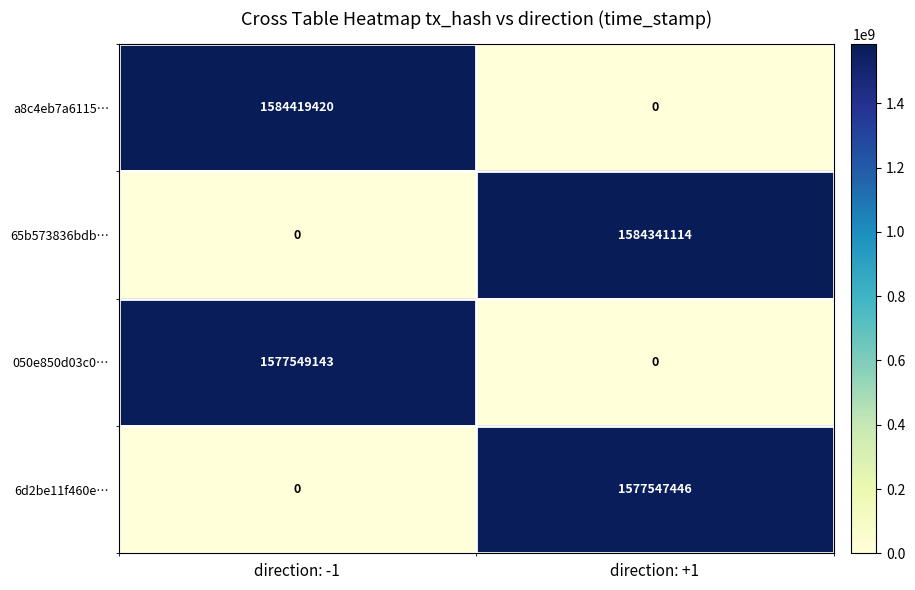

Reading right to left, extract all data points from this chart.

a8c4eb7a6115…: direction: +1=0	direction: -1=1584419420
65b573836bdb…: direction: +1=1584341114	direction: -1=0
050e850d03c0…: direction: +1=0	direction: -1=1577549143
6d2be11f460e…: direction: +1=1577547446	direction: -1=0